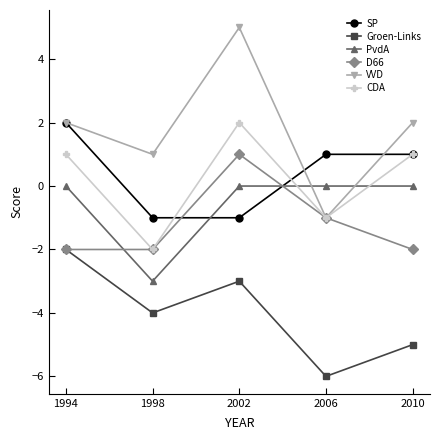

At which category does VVD reach its first local valley?

1998